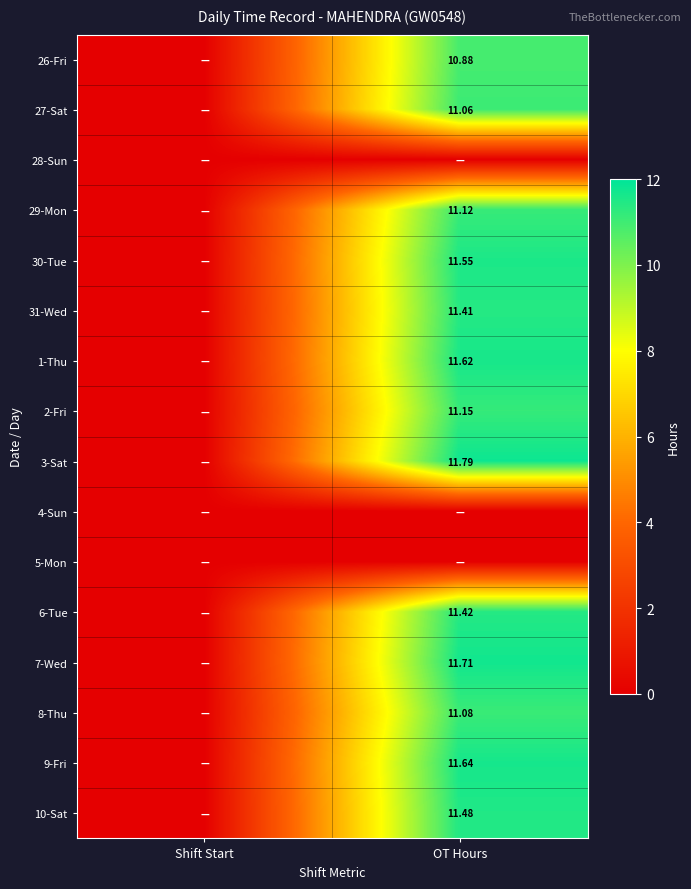

The 3-Sat series shows 18.8 at OT Hours. True or false?

False